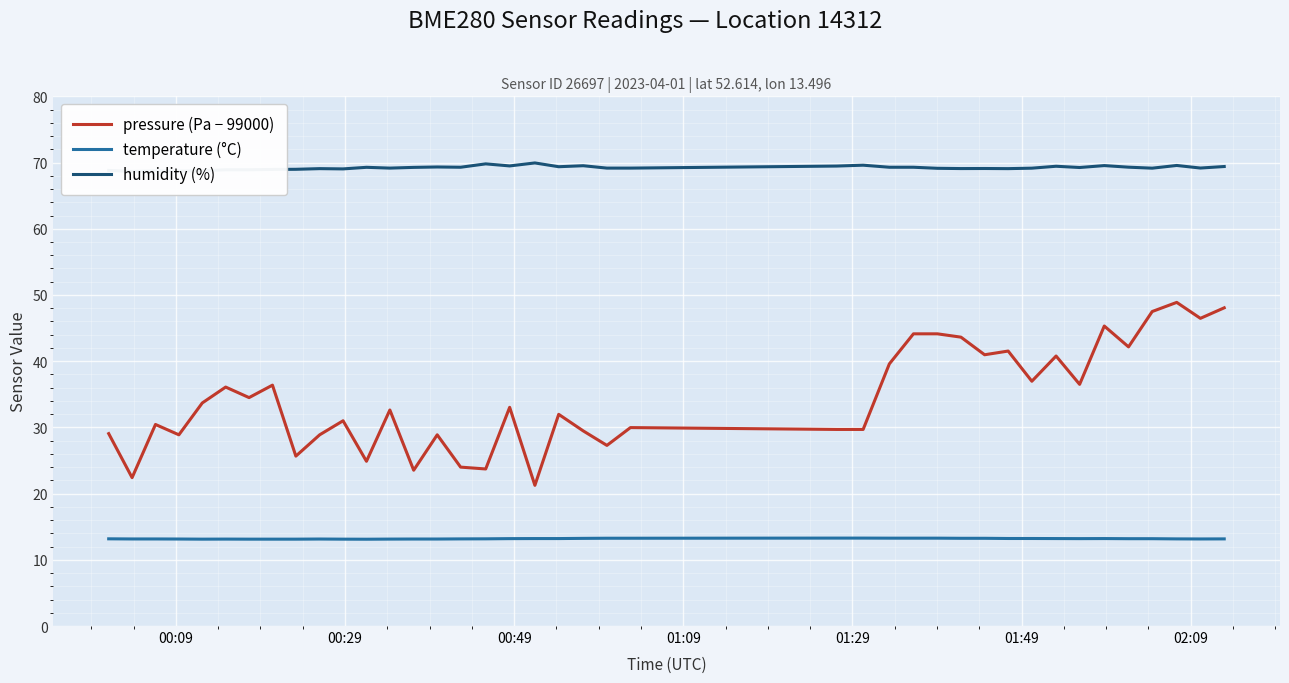

What is the maximum value for pressure (Pa − 99000)?

48.9